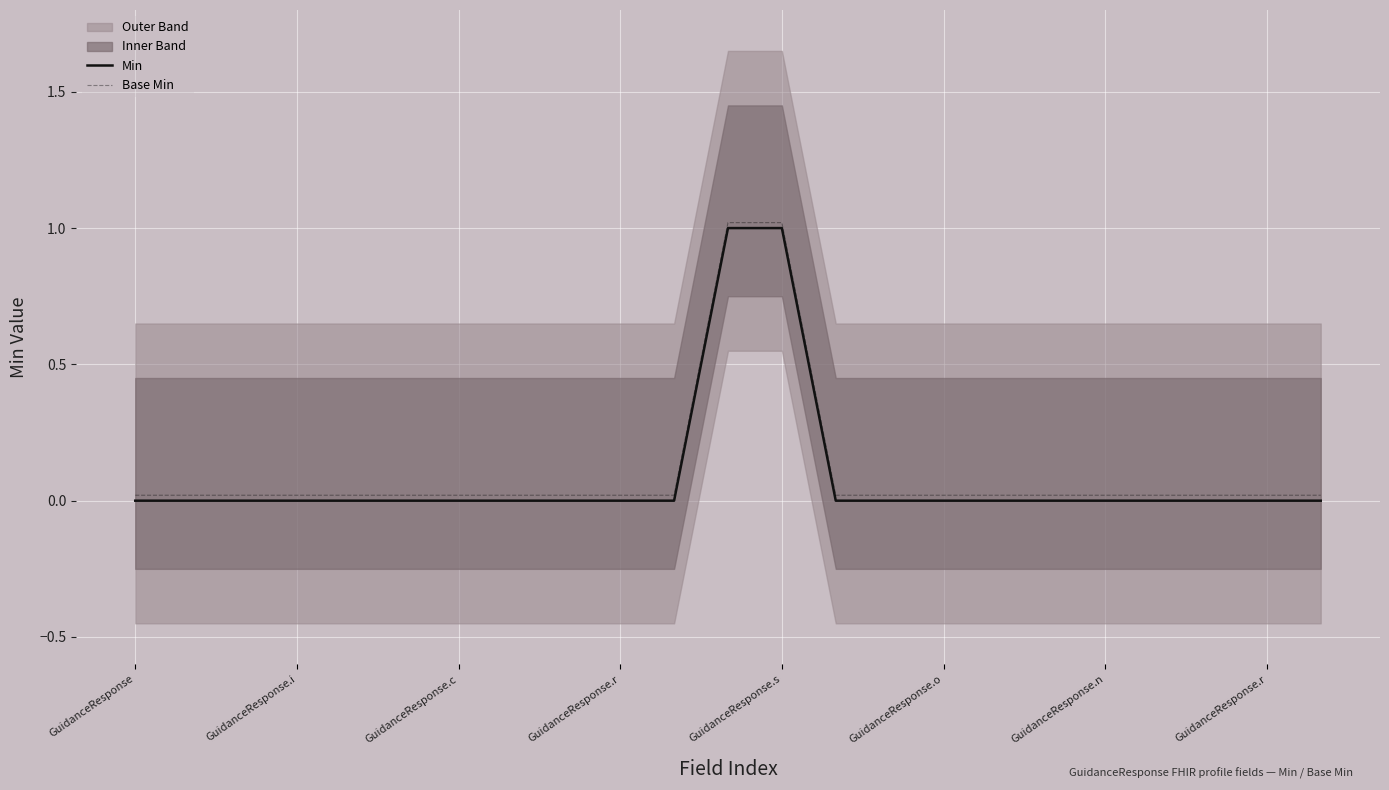

True or false: Min and Base Min cross at least once.

False